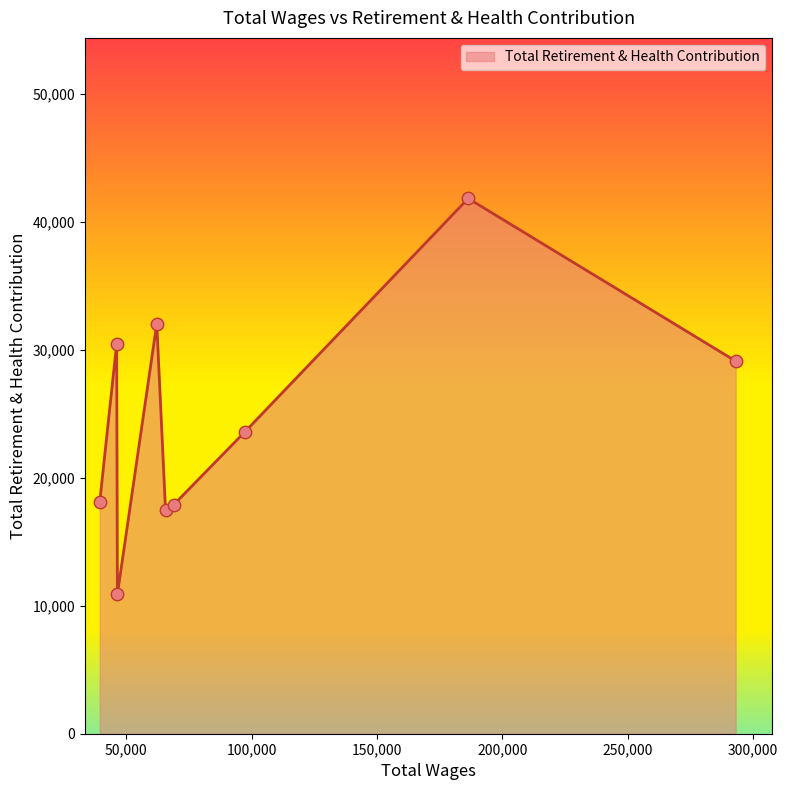

What is the greatest value displayed?

41831